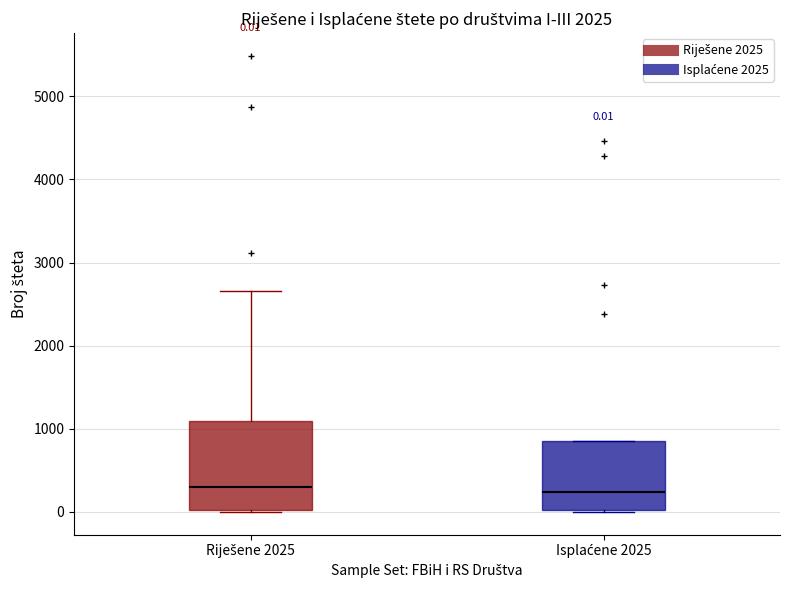

Which box is the tallest, from its lower edge to its upper edge?

Riješene 2025